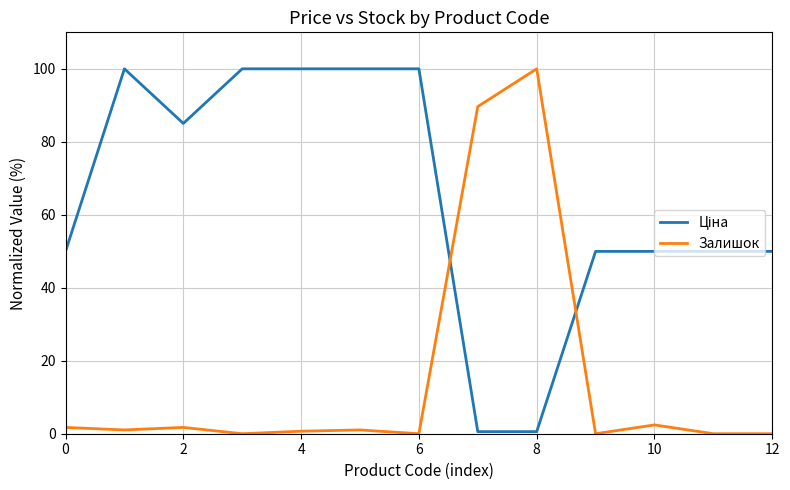

What is the sum of all Залишок values?

198.3